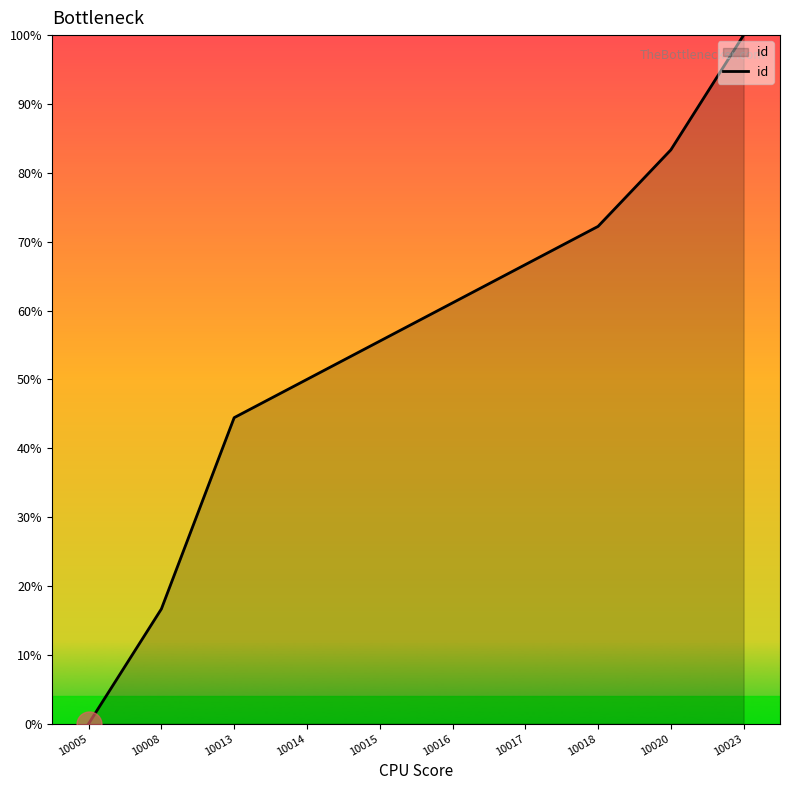

True or false: the data has more than 2 interior local peaks.

False